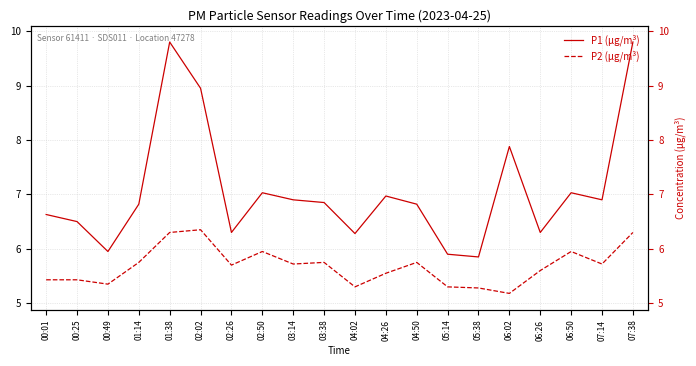

What position from the right is 04:02?

10